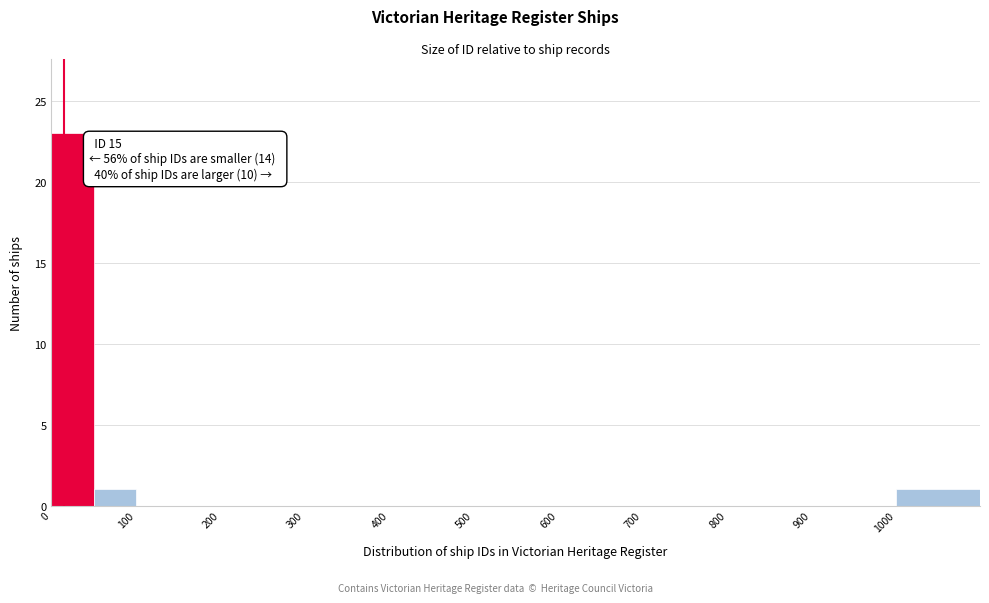

Over which range of the x-axis is the bar tallest?

0 to 50